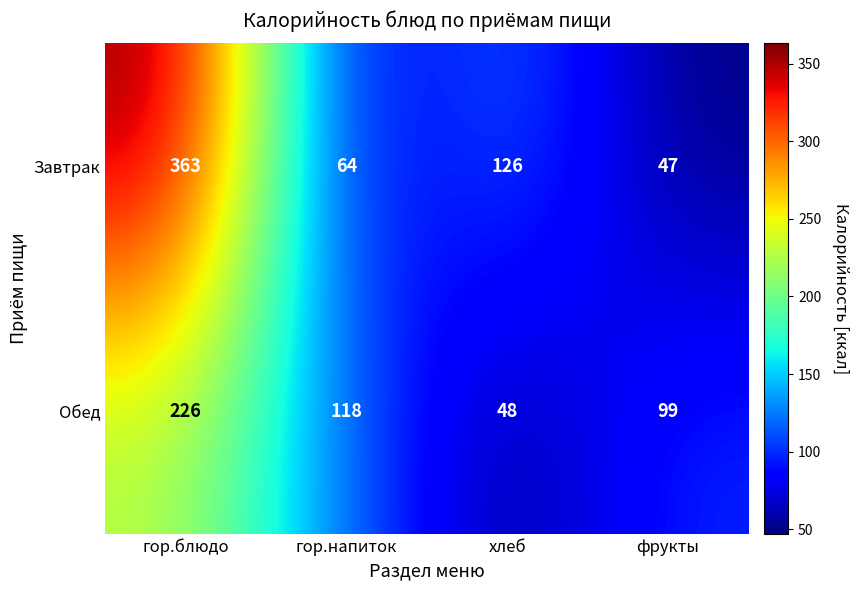

True or false: Завтрак has a value of 169 at гор.блюдо.

False